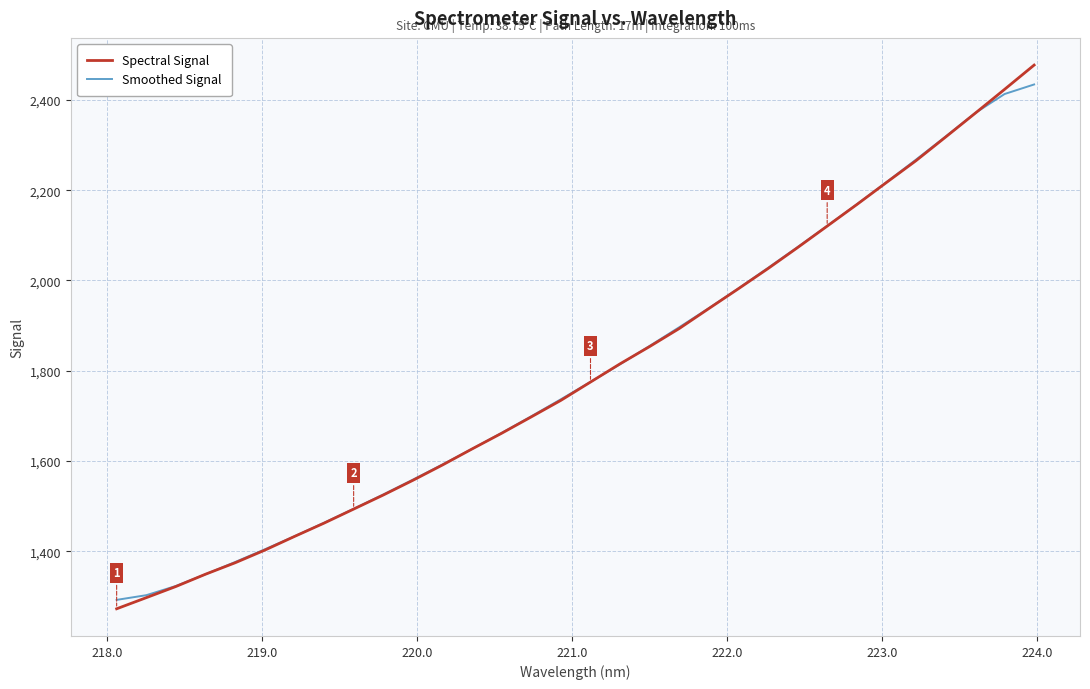

What is the greatest value displayed?

2477.3